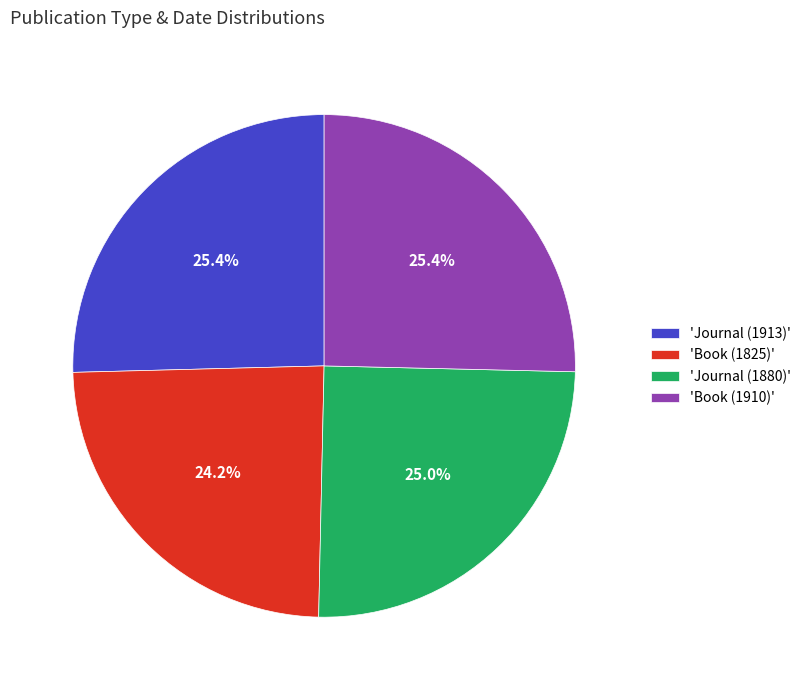

What is the smallest slice in the pie chart?

'Book (1825)'